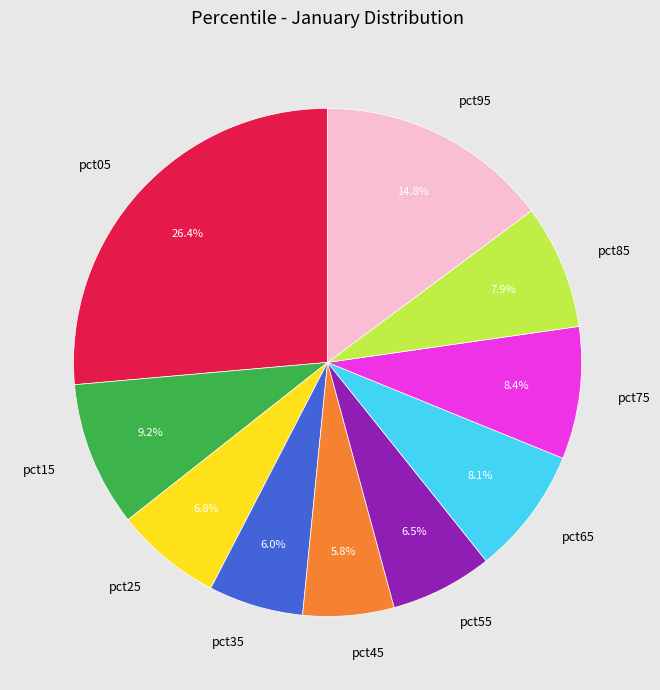

What percentage do pct65 and pct45 together represent?

13.9%